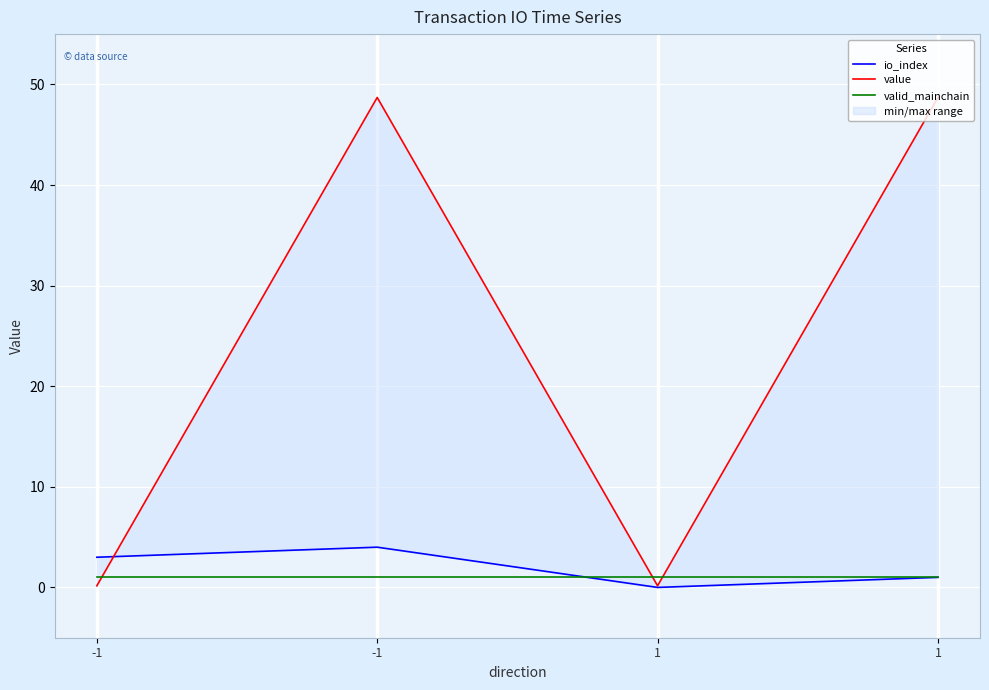

How many data points in io_index are above 3?

1